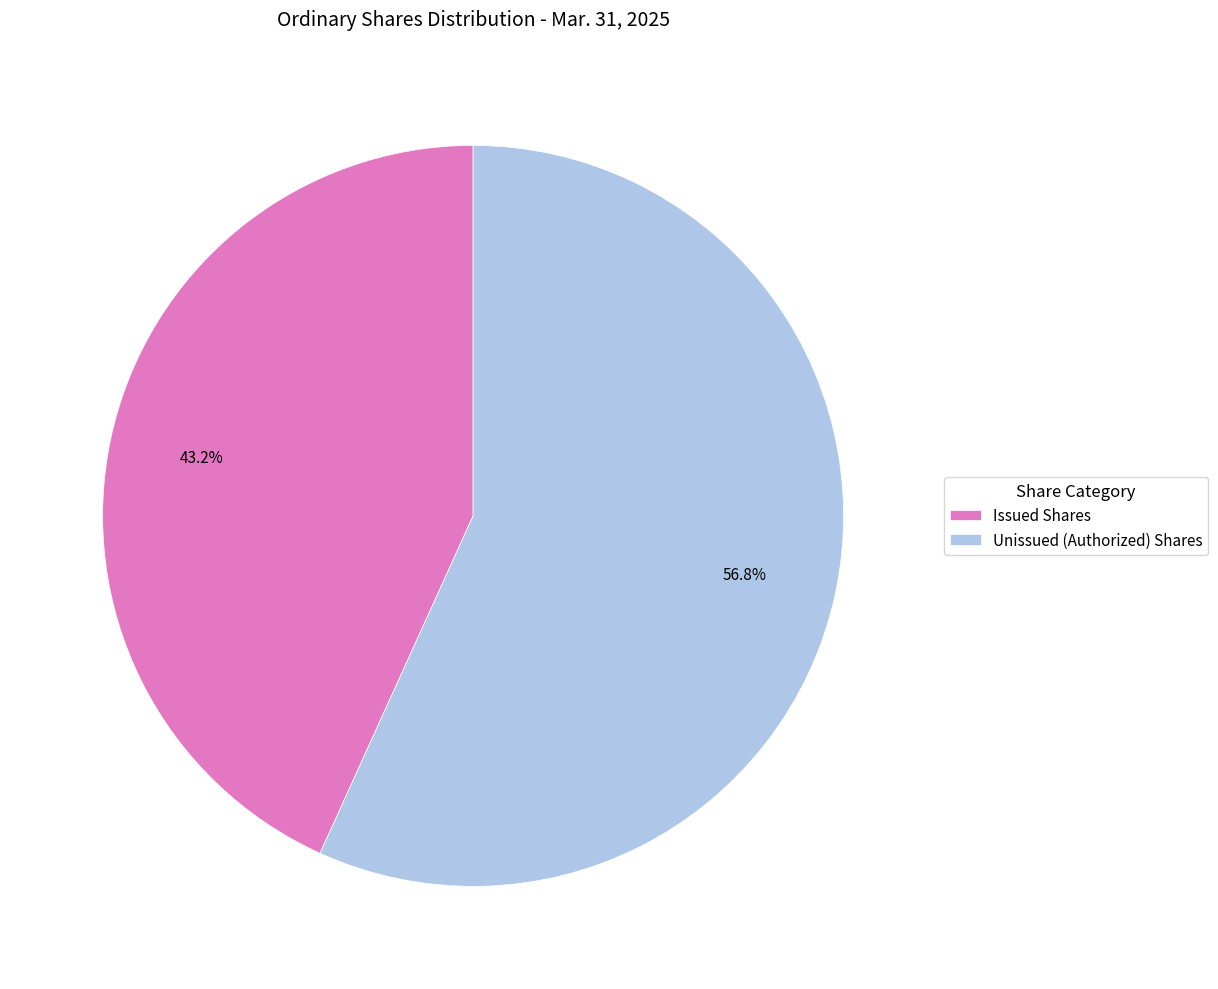

Is Unissued (Authorized) Shares the majority of the pie?

Yes